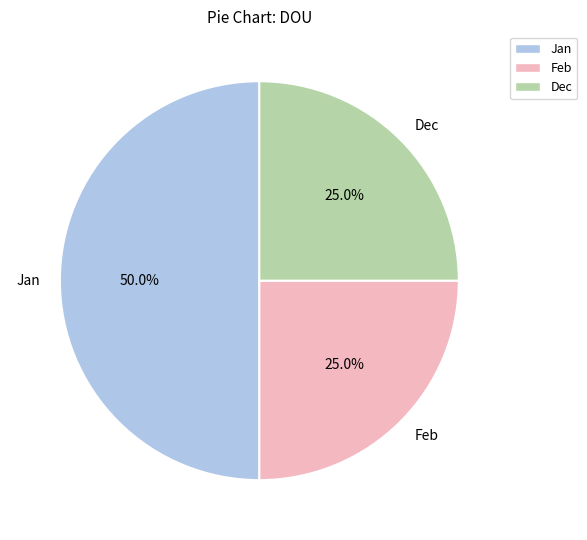

To the nearest percent, what is the combined percentage of Jan and Dec?

75%